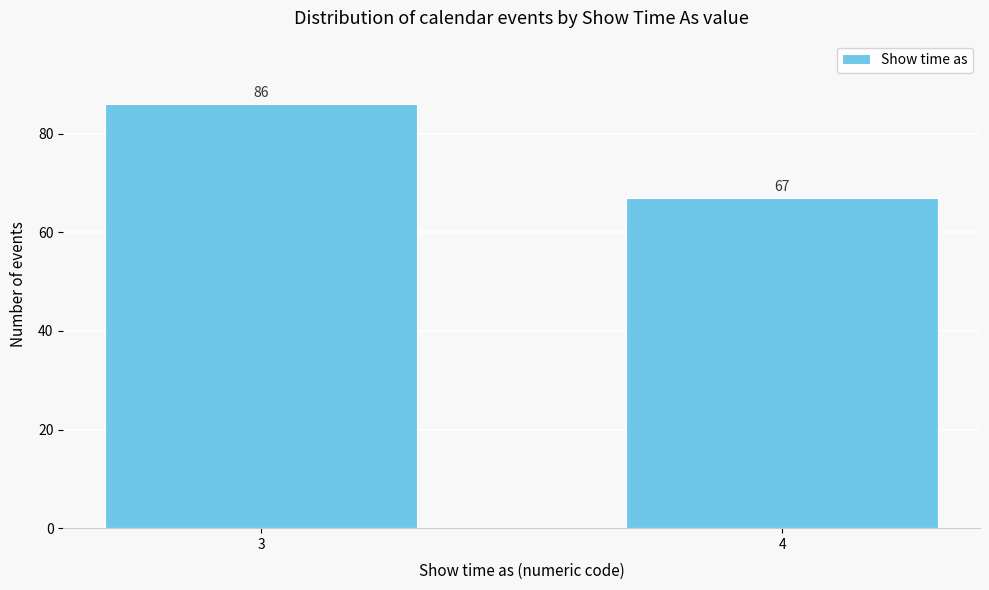

Reading right to left, what are all the values shown in this chart?

67	86